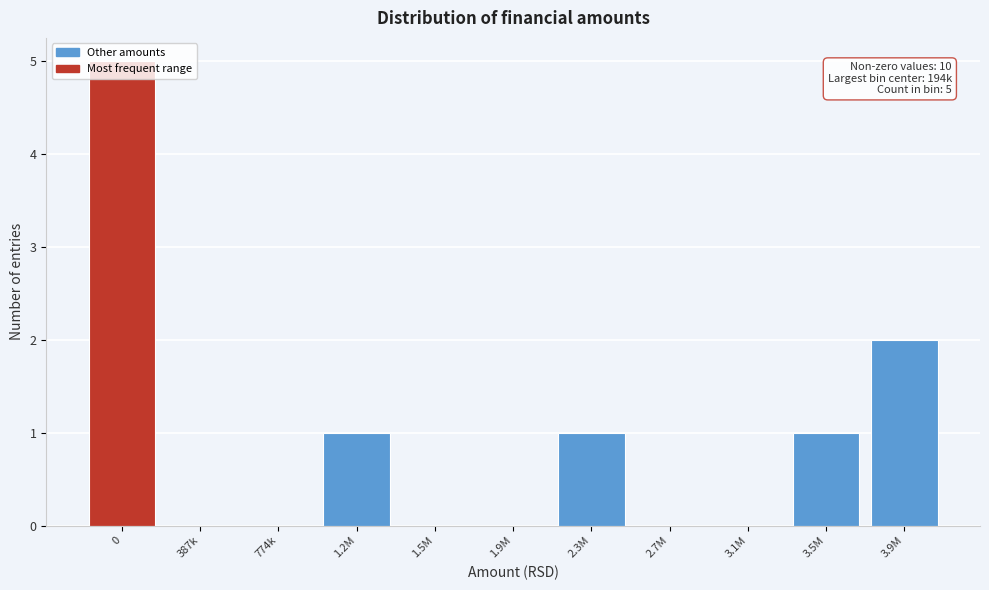

What is the maximum value shown in the chart?

5